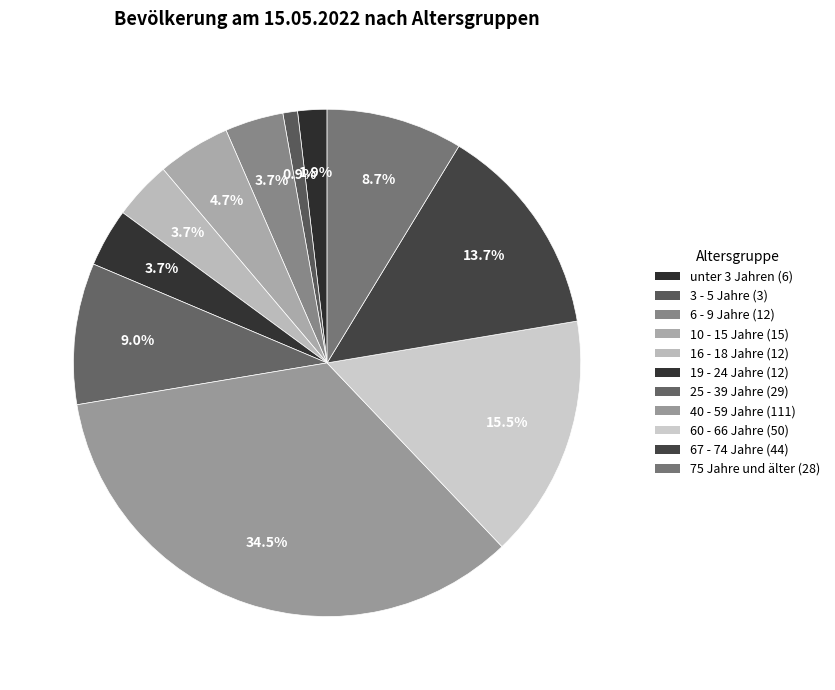

To the nearest percent, what is the difference between the 10 - 15 Jahre and 40 - 59 Jahre slice percentages?

30%